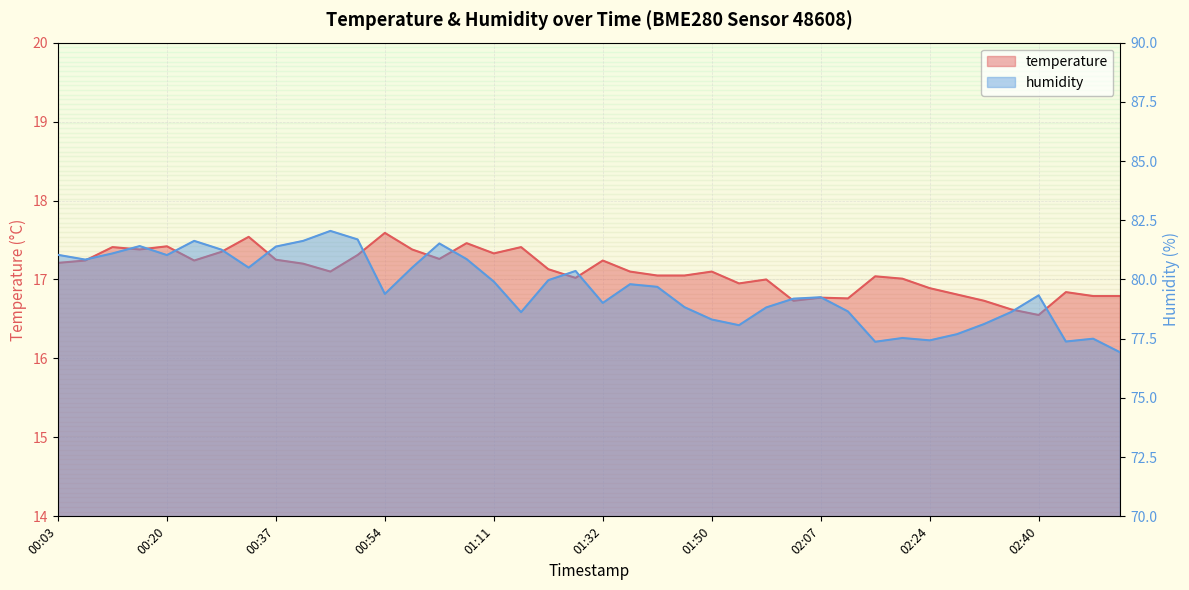

How many interior local peaks does the temperature series have?

12